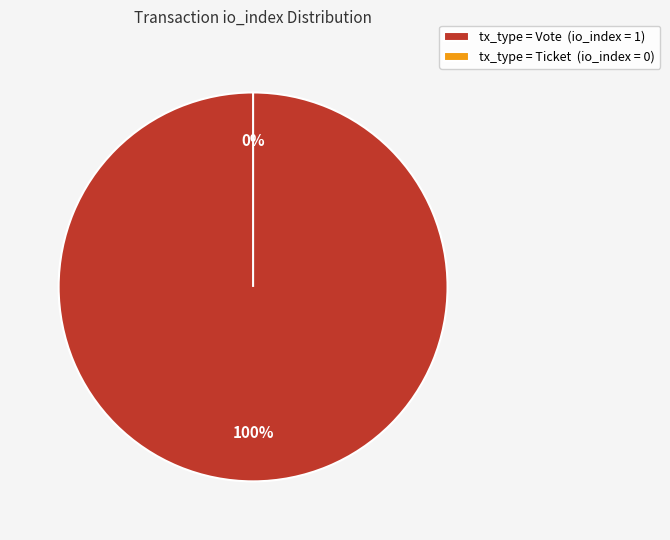

Which category has the biggest portion of the pie?

Vote